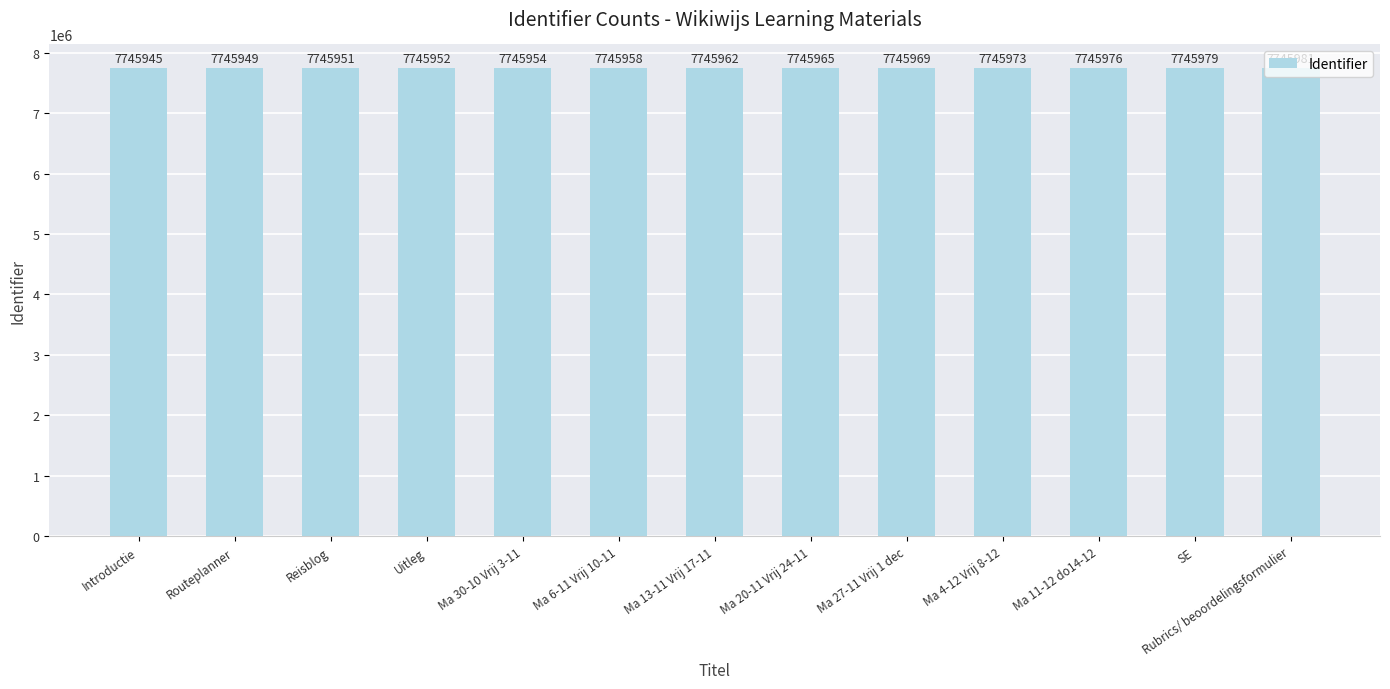

At which category does the chart reach its peak across all series?

Rubrics/ beoordelingsformulier